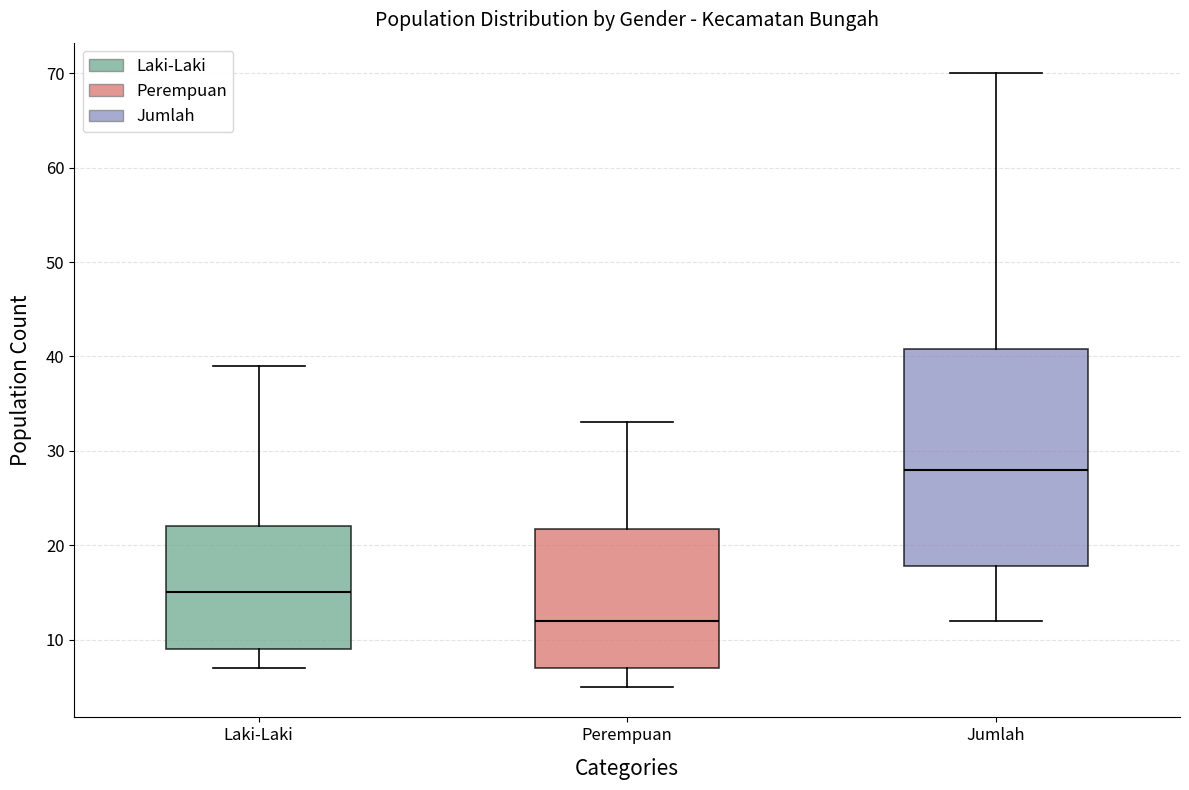

Which box has the highest median line?

Jumlah